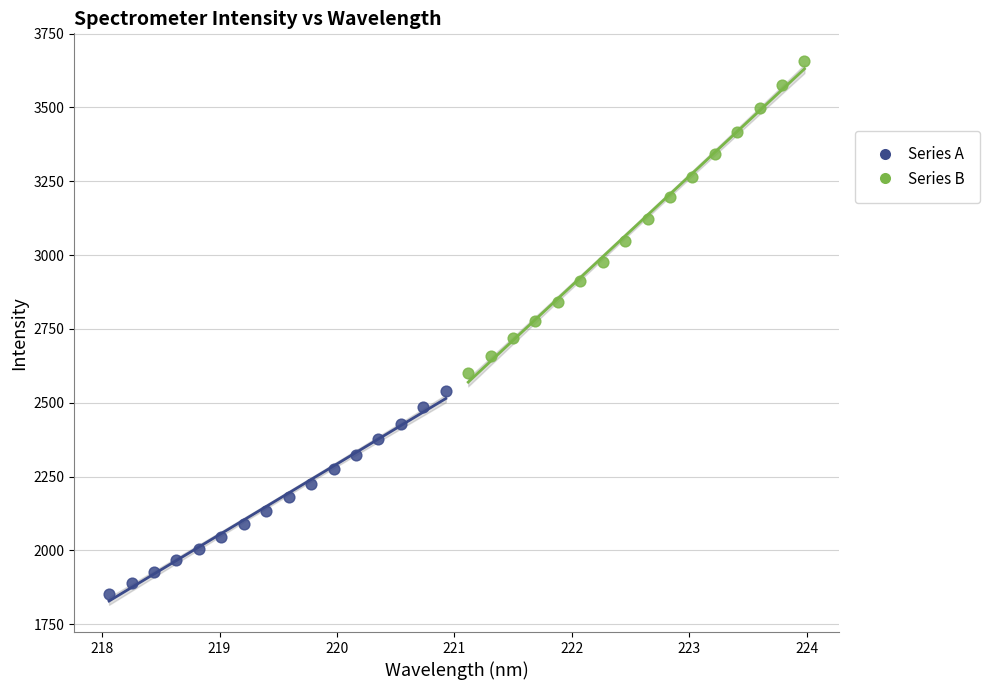

Which series contains the lowest Y value?

Series A